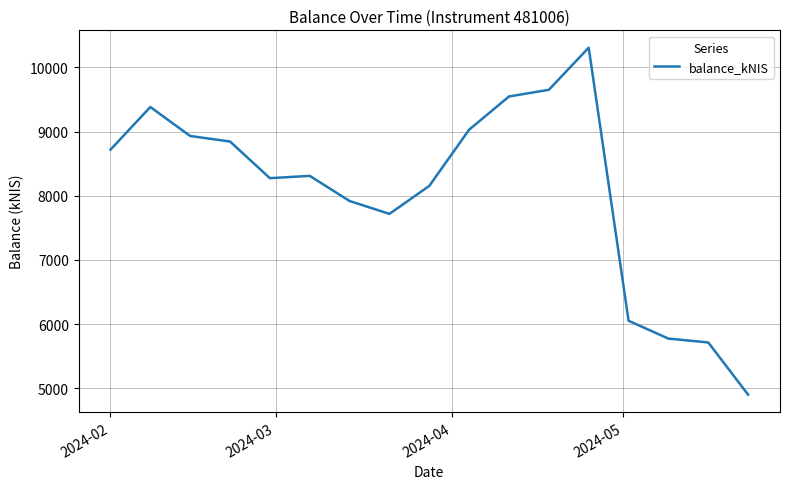

What is the minimum value shown in the chart?

4899.7